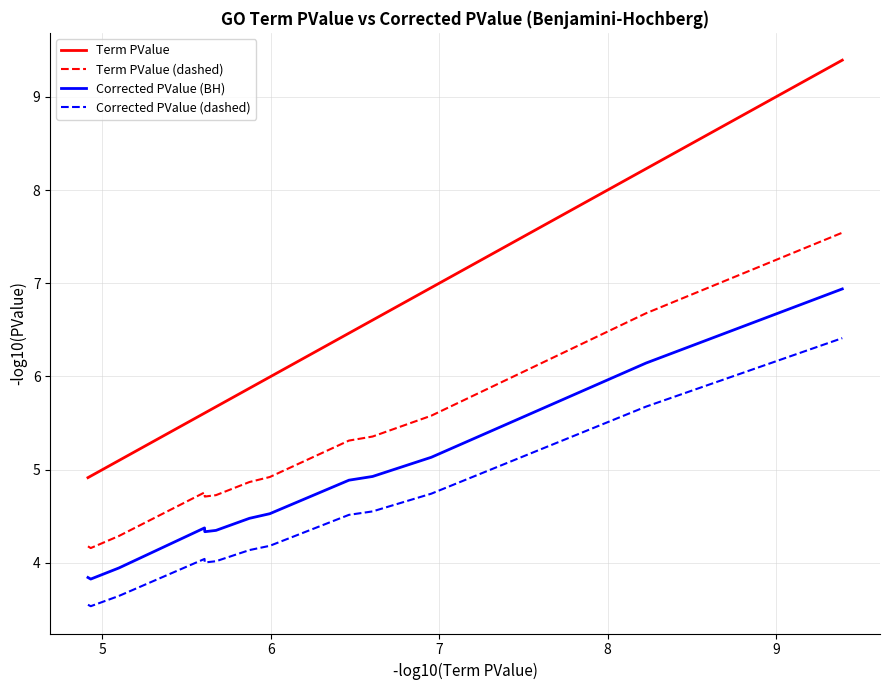

How many lines are shown in the chart?

4